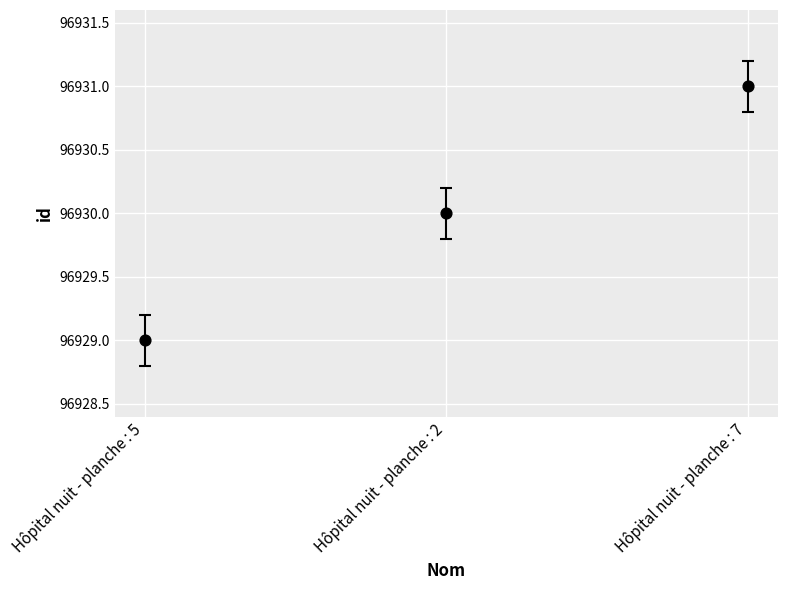

What is the average Y value?

96930